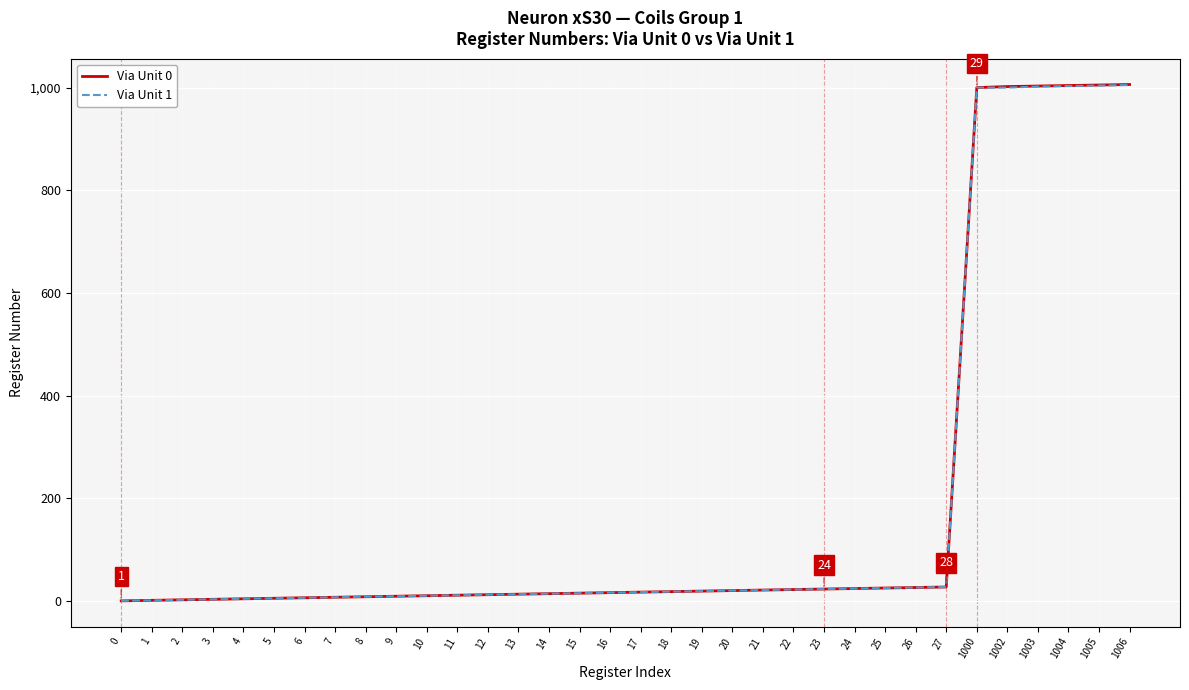

The Via Unit 0 series shows 1501 at 1005. True or false?

False